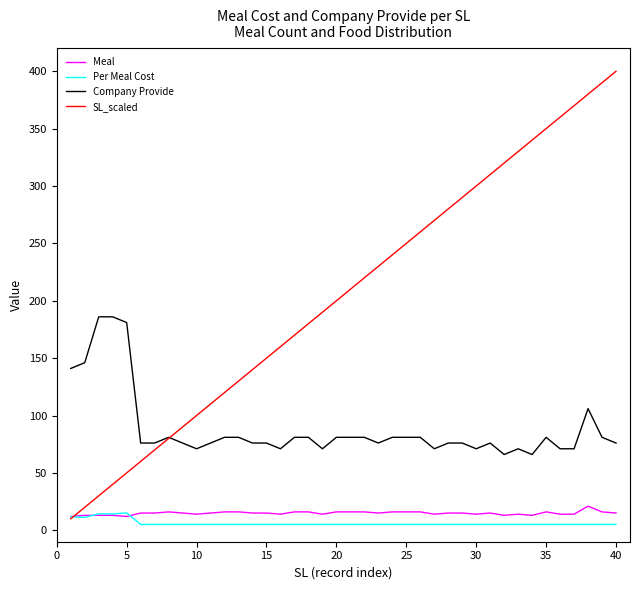

What is the maximum value for SL_scaled?

400.0